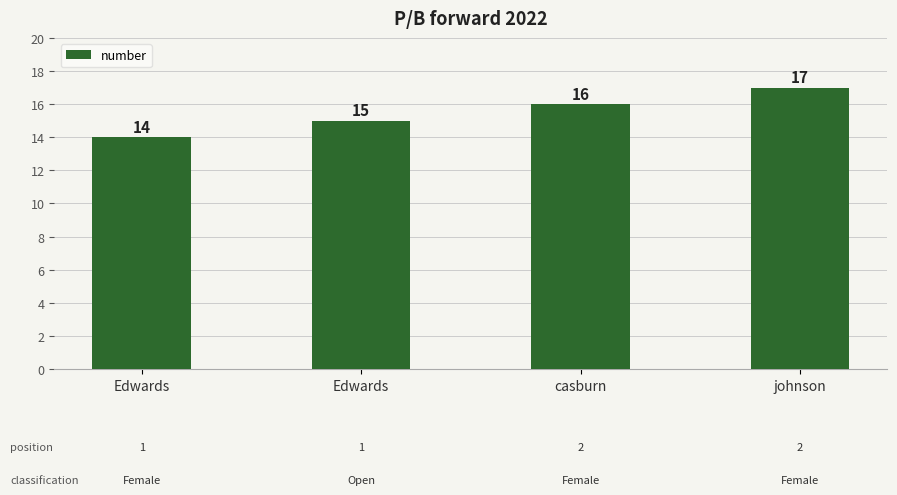

How many bars are there in total?

4